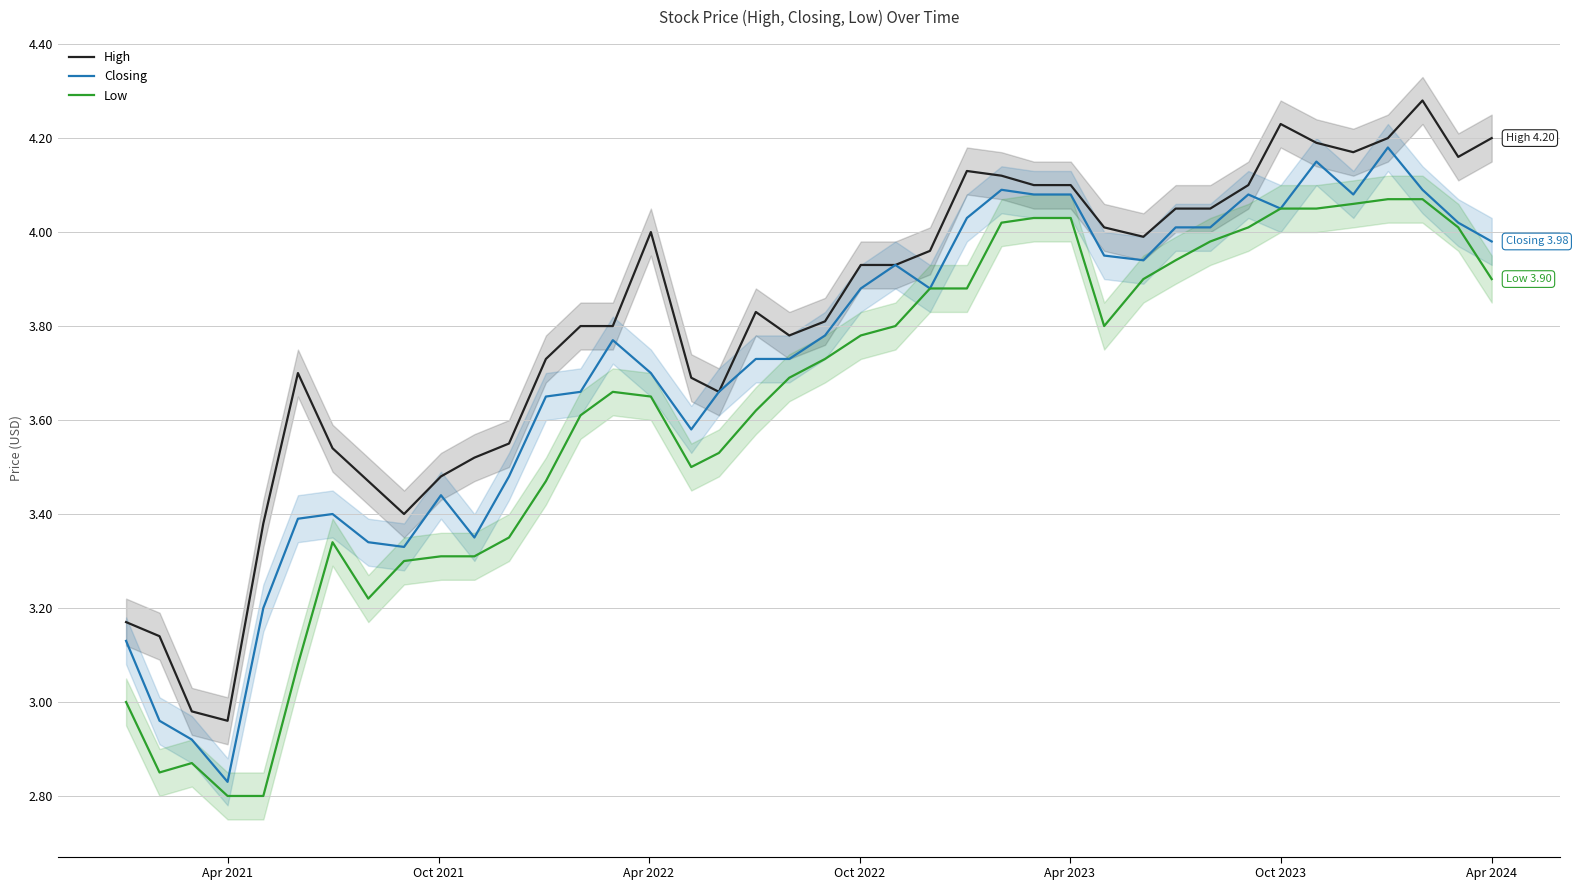

How many series are shown in this chart?

3